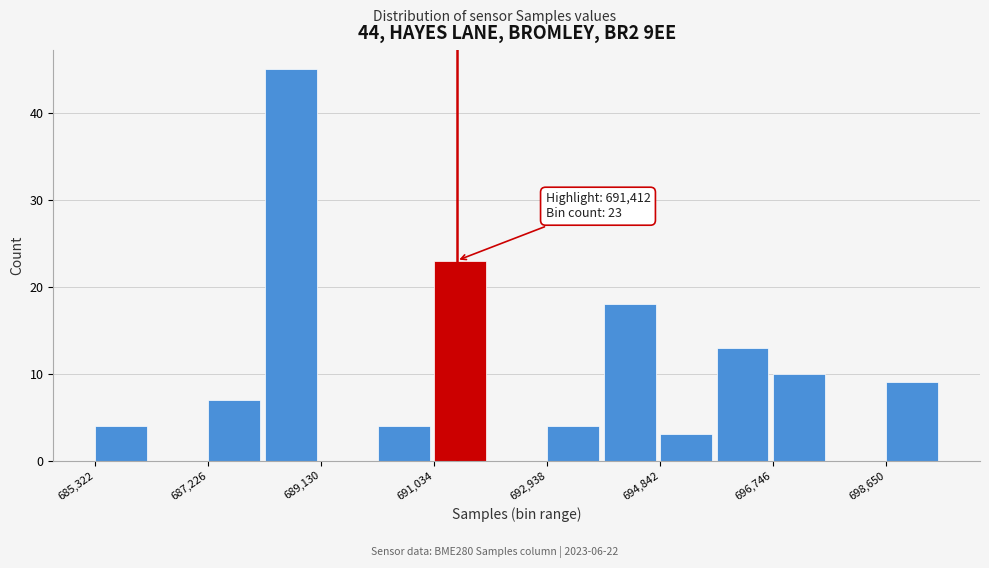

Over which range of the x-axis is the bar tallest?

688200 to 689200